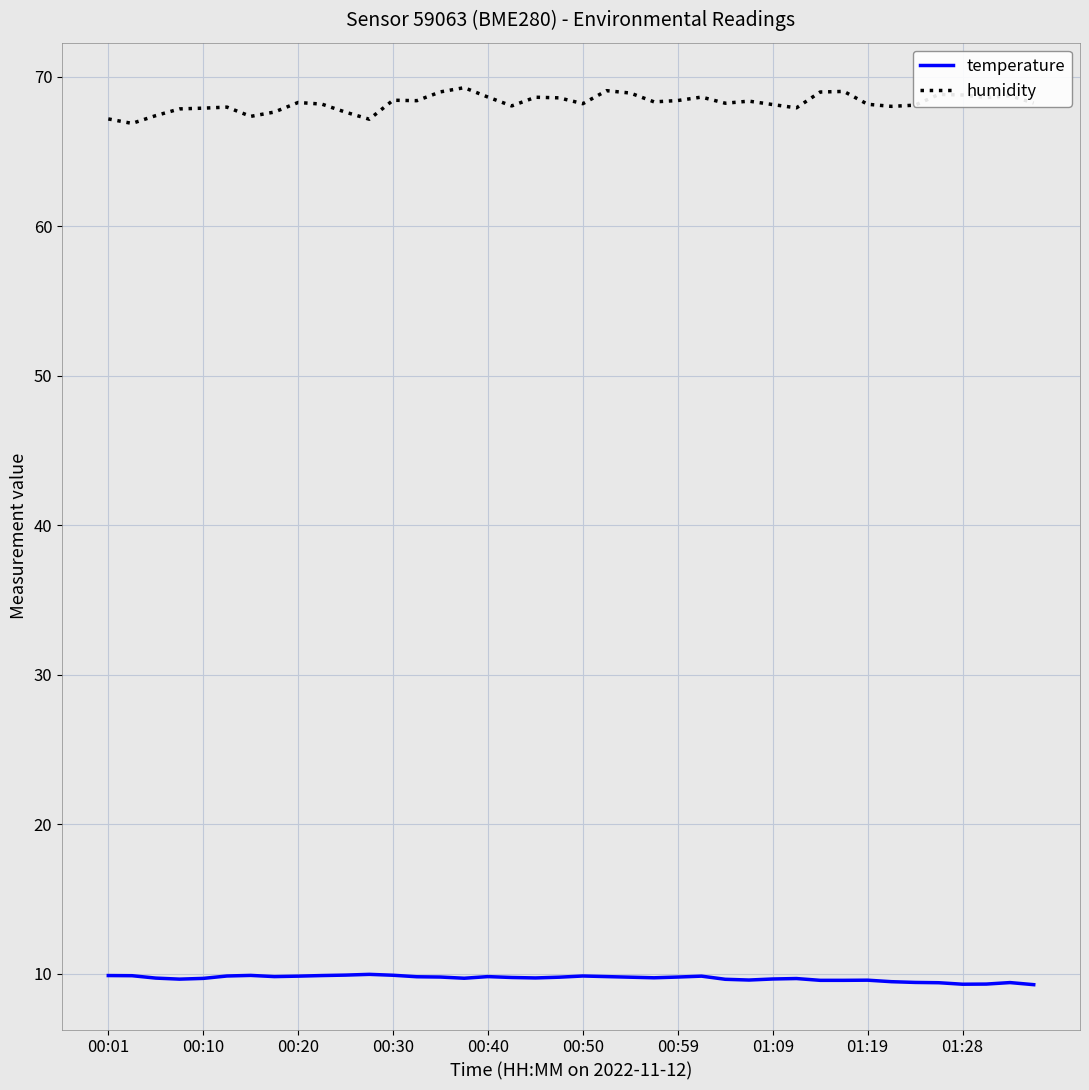

What is the difference between the maximum and minimum values in the humidity series?

2.4